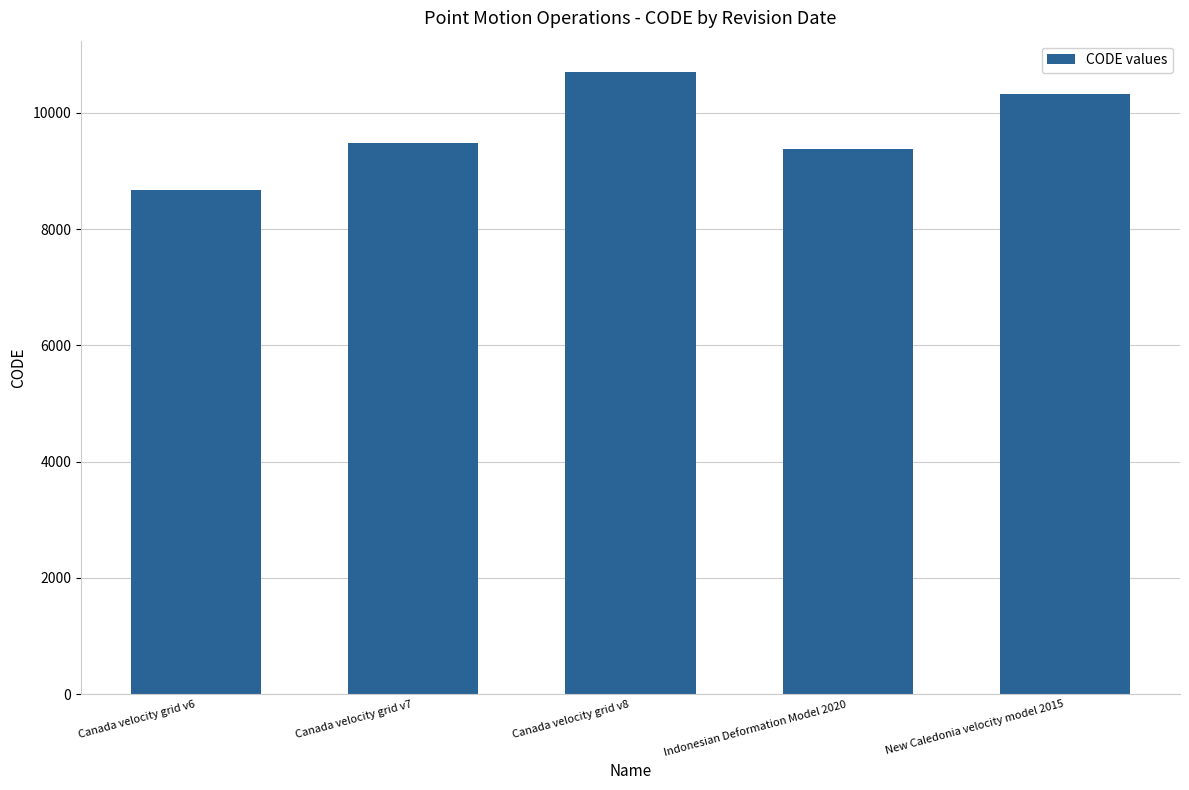

Reading left to right, extract all data points from this chart.

Canada velocity grid v6=8676	Canada velocity grid v7=9483	Canada velocity grid v8=10707	Indonesian Deformation Model 2020=9375	New Caledonia velocity model 2015=10323